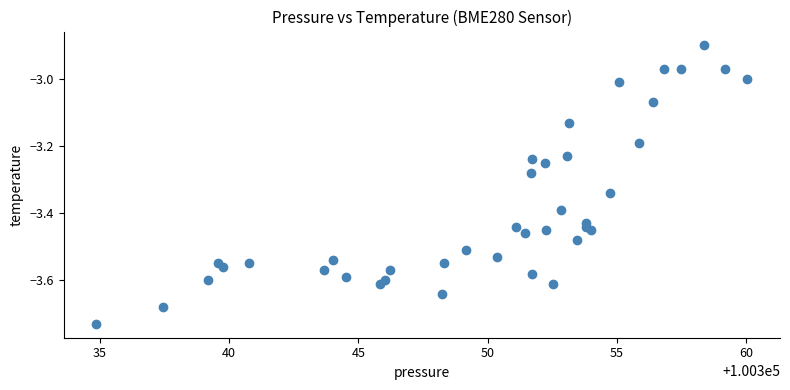

What is the range of Y values (max minus min)?

0.8